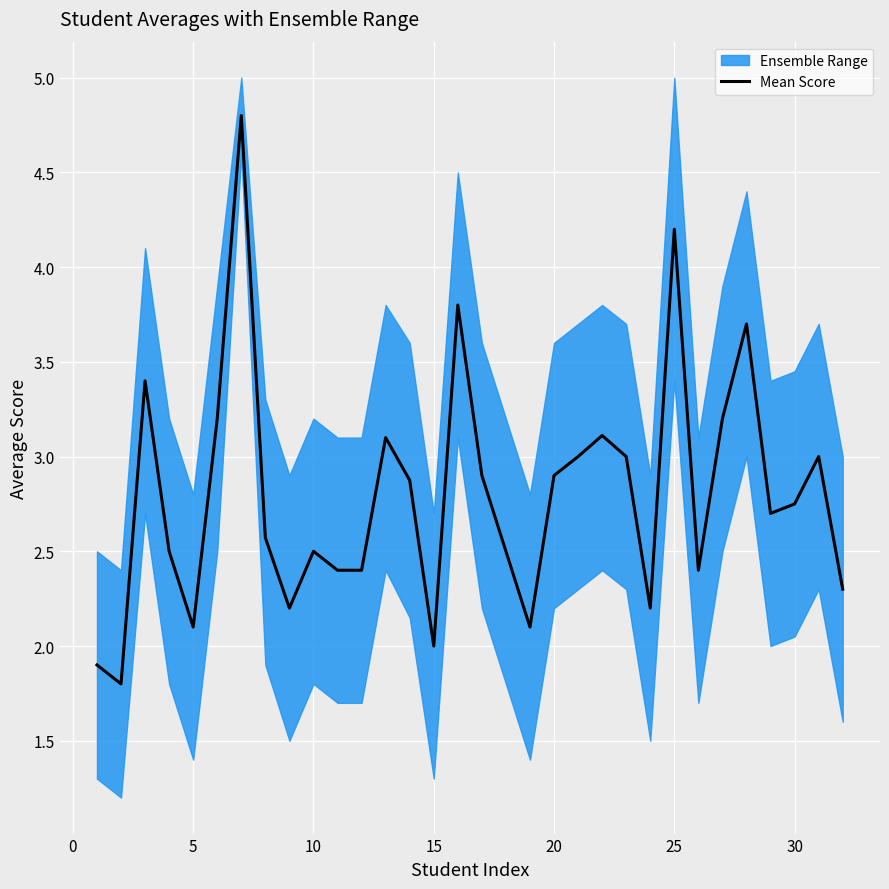

The value of Mean Score at 20 is 2.9. True or false?

True